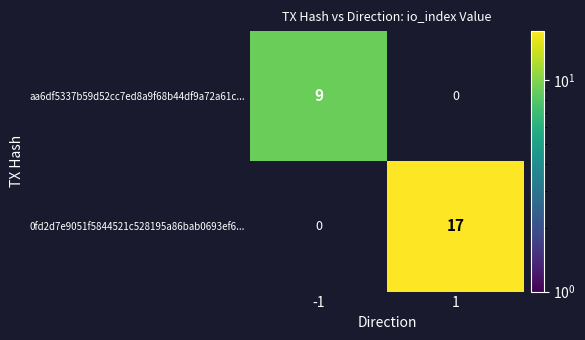

Is the value of 0fd2d7e9051f5844521c528195a86bab0693ef6... at 1 greater than the value of aa6df5337b59d52cc7ed8a9f68b44df9a72a61c... at -1?

Yes